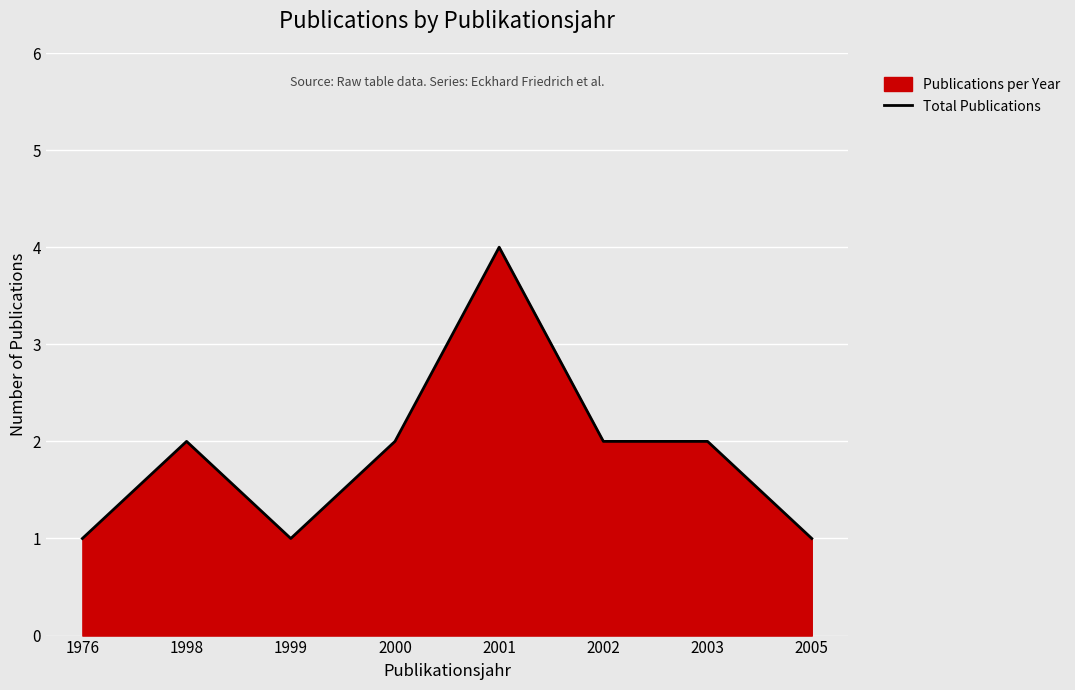

Is it true that the value at 2000 is 2?

True